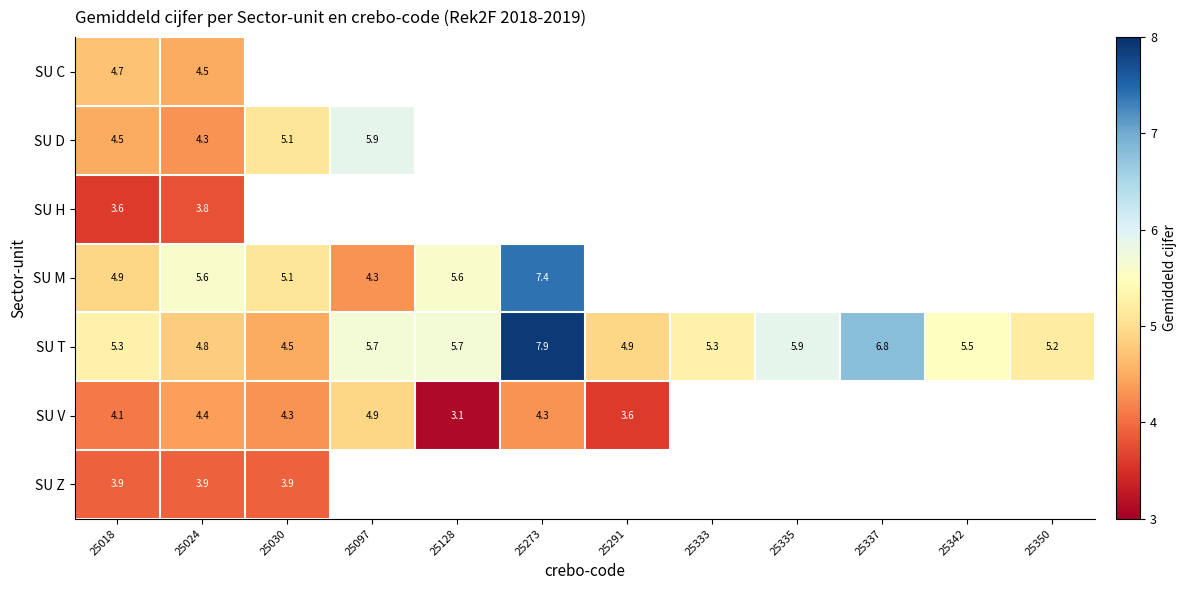

The SU M series shows 7.4 at 25030. True or false?

False